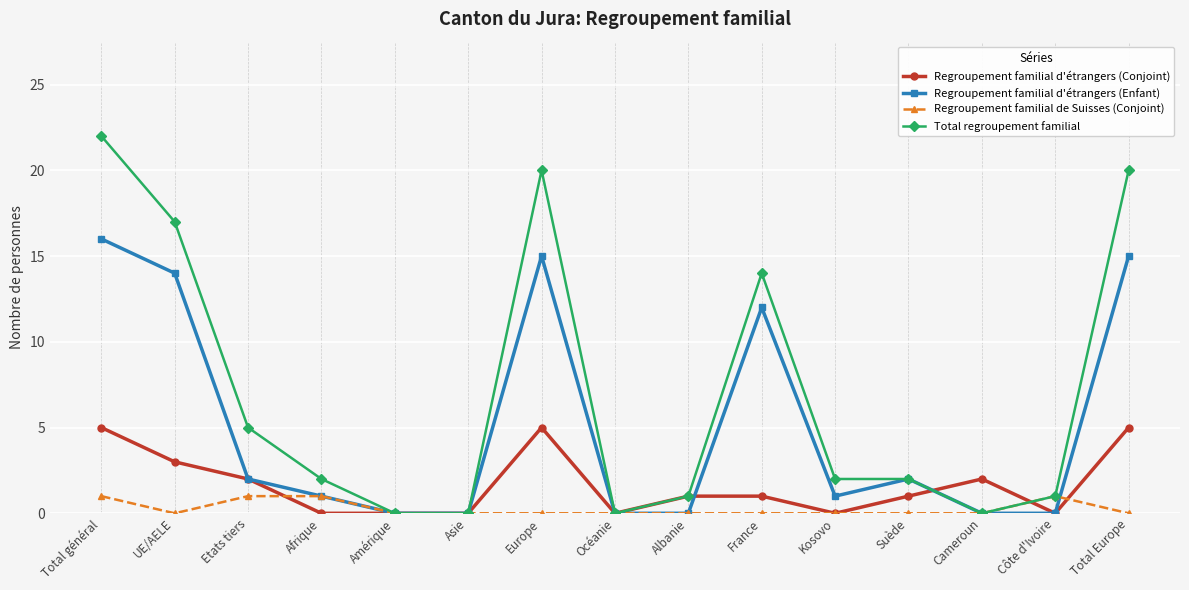

True or false: Regroupement familial d'étrangers (Conjoint) has a value of 5 at Total Europe.

True